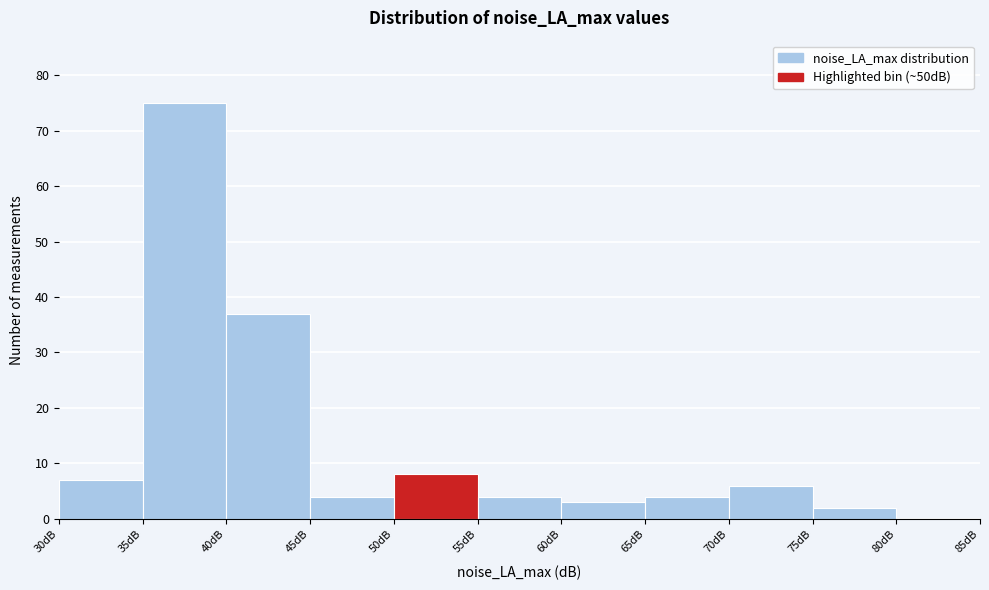

Reading left to right, list every bar in this chart as the range it spans on the x-axis followed by its height. The values are not printed on the chart, so give them approximately, as read against the axis.

30 to 35: 7
35 to 40: 75
40 to 45: 37
45 to 50: 4
50 to 55: 8
55 to 60: 4
60 to 65: 3
65 to 70: 4
70 to 75: 6
75 to 80: 2
80 to 85: 0